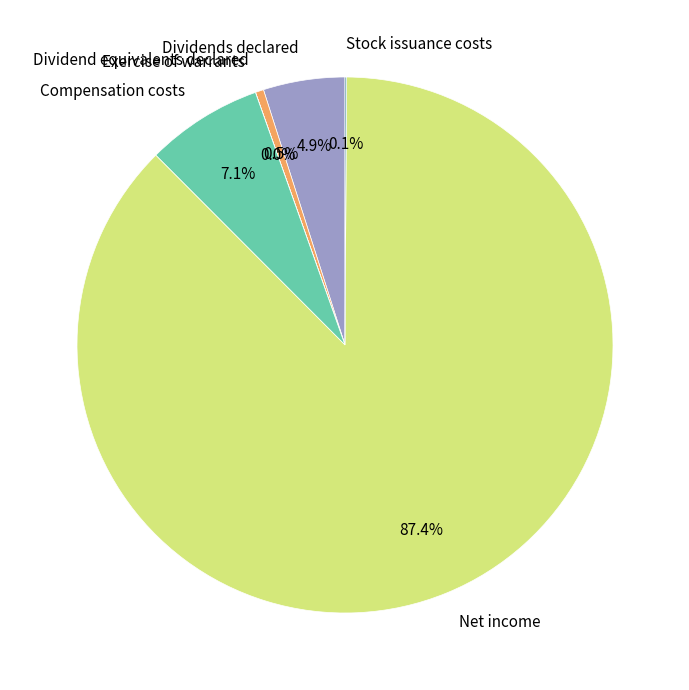

Which slice is the largest?

Net income